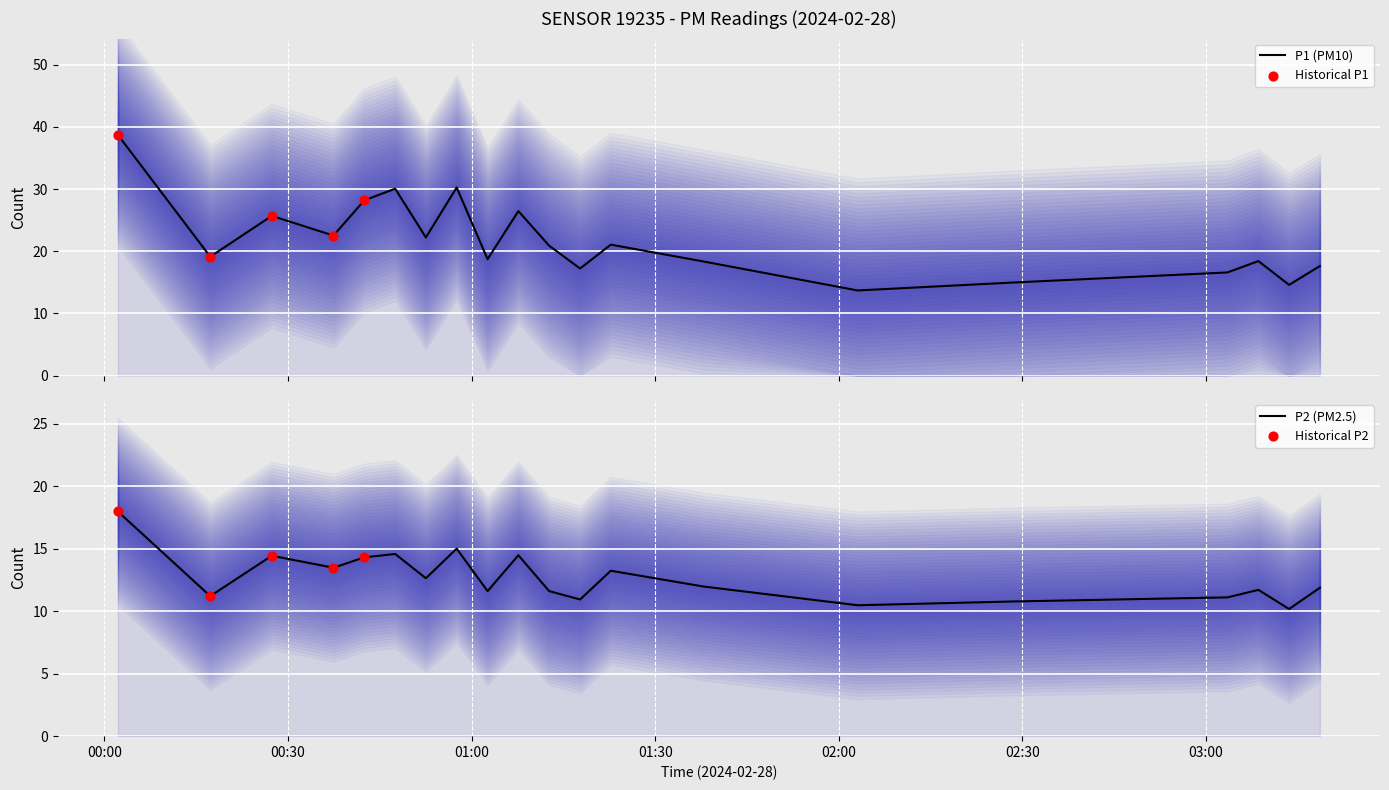

At how many categories does at least one series exceed 33?

1